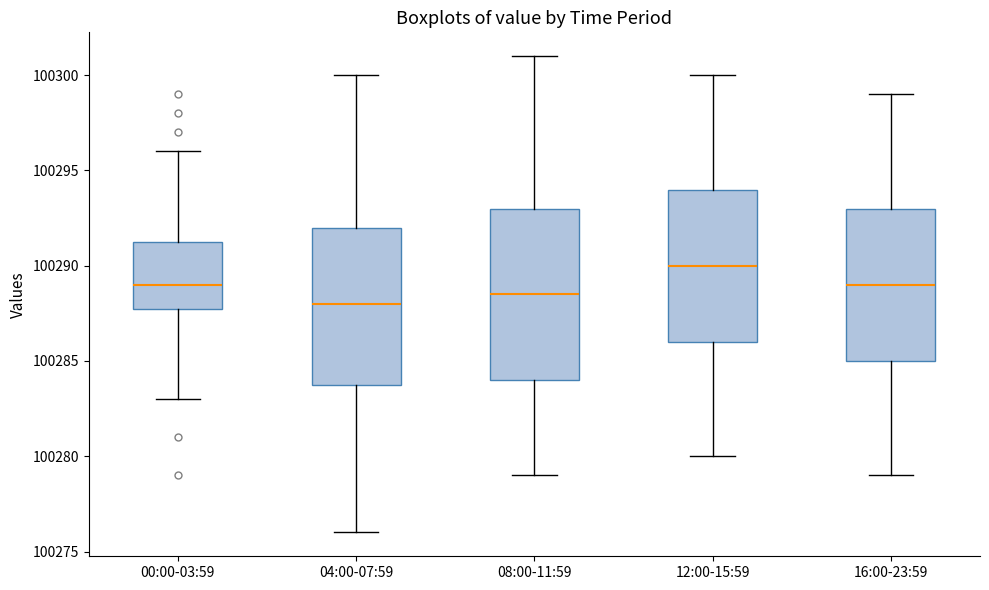

Which box's median line is the highest?

12:00-15:59